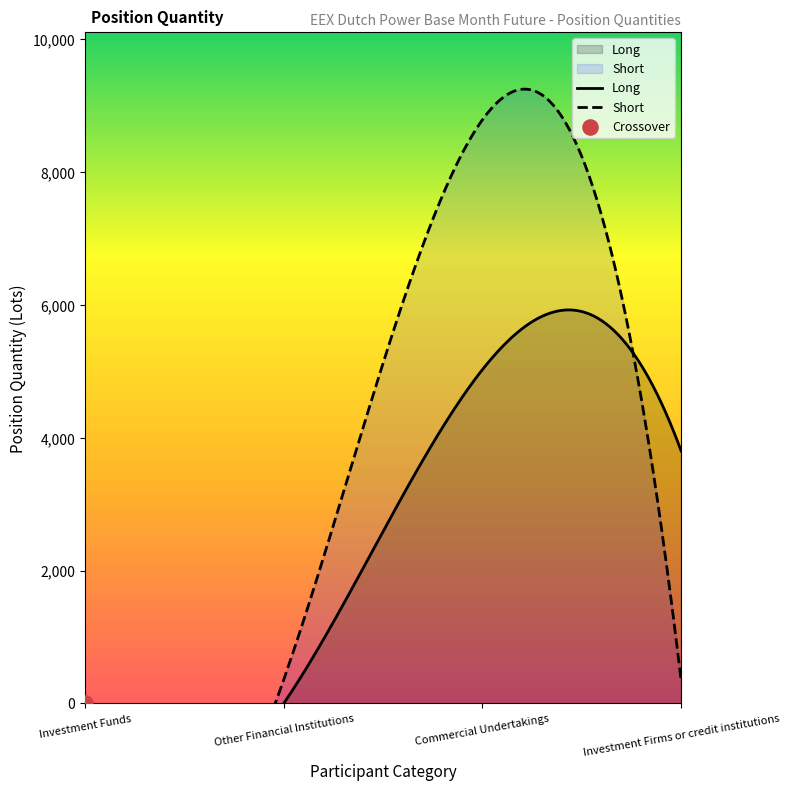

Which series has the largest total across all categories?

Short